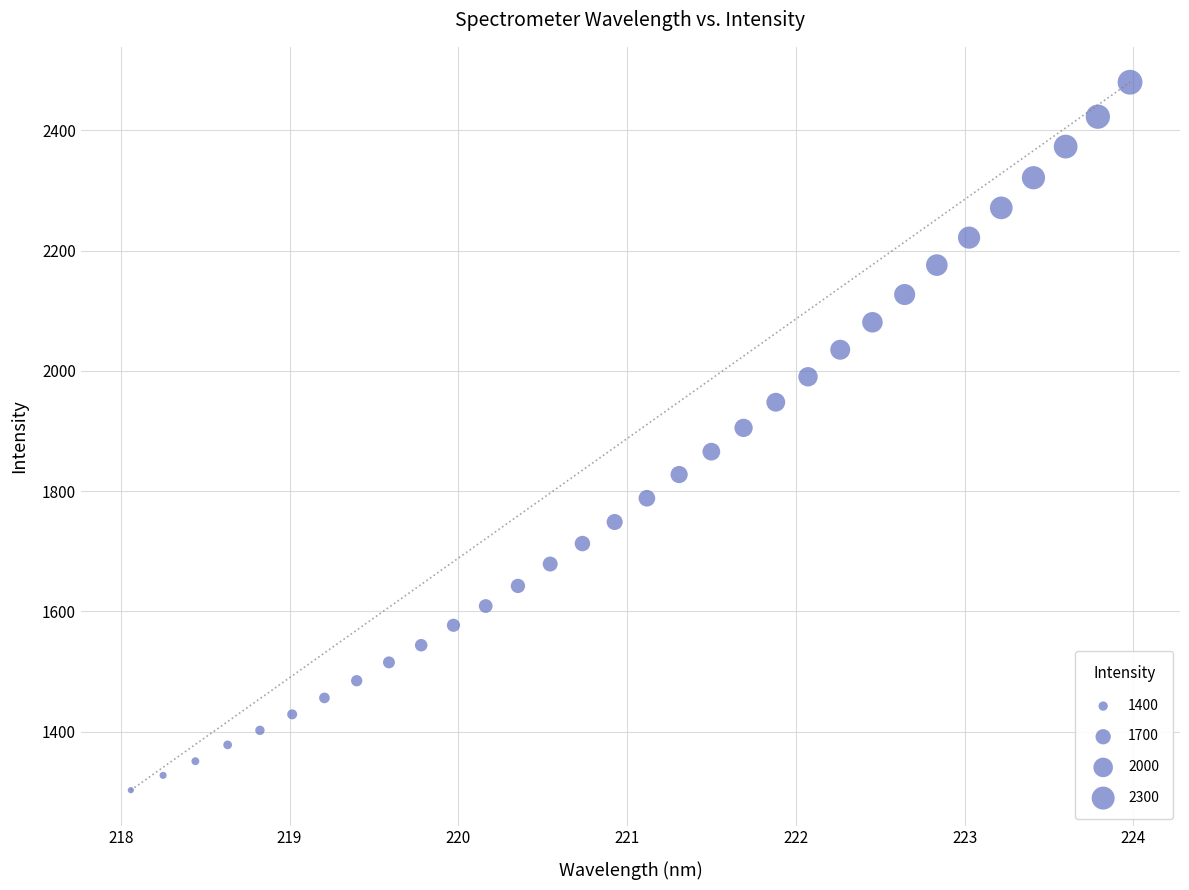

What is the range of Y values (max minus min)?

1177.1